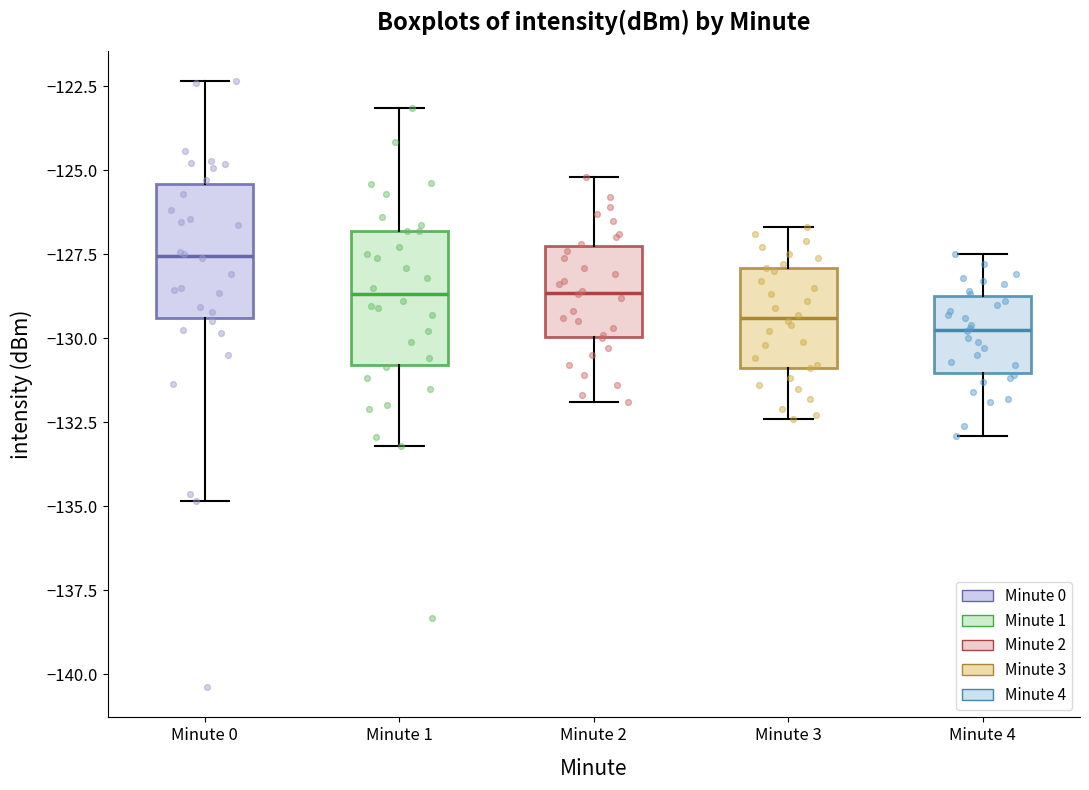

Reading left to right, read every box against the y-axis: the position of its median line, the range the box covers, and the ends of its whiskers. The values are not printed on the chart, so give them approximately, as read against the axis.

Minute 0: median -127.5, box -129.5 to -125.5, whiskers -135.0 to -122.5
Minute 1: median -128.5, box -131.0 to -127.0, whiskers -133.0 to -123.0
Minute 2: median -128.5, box -130.0 to -127.0, whiskers -132.0 to -125.0
Minute 3: median -129.5, box -131.0 to -128.0, whiskers -132.5 to -126.5
Minute 4: median -129.5, box -131.0 to -128.5, whiskers -133.0 to -127.5